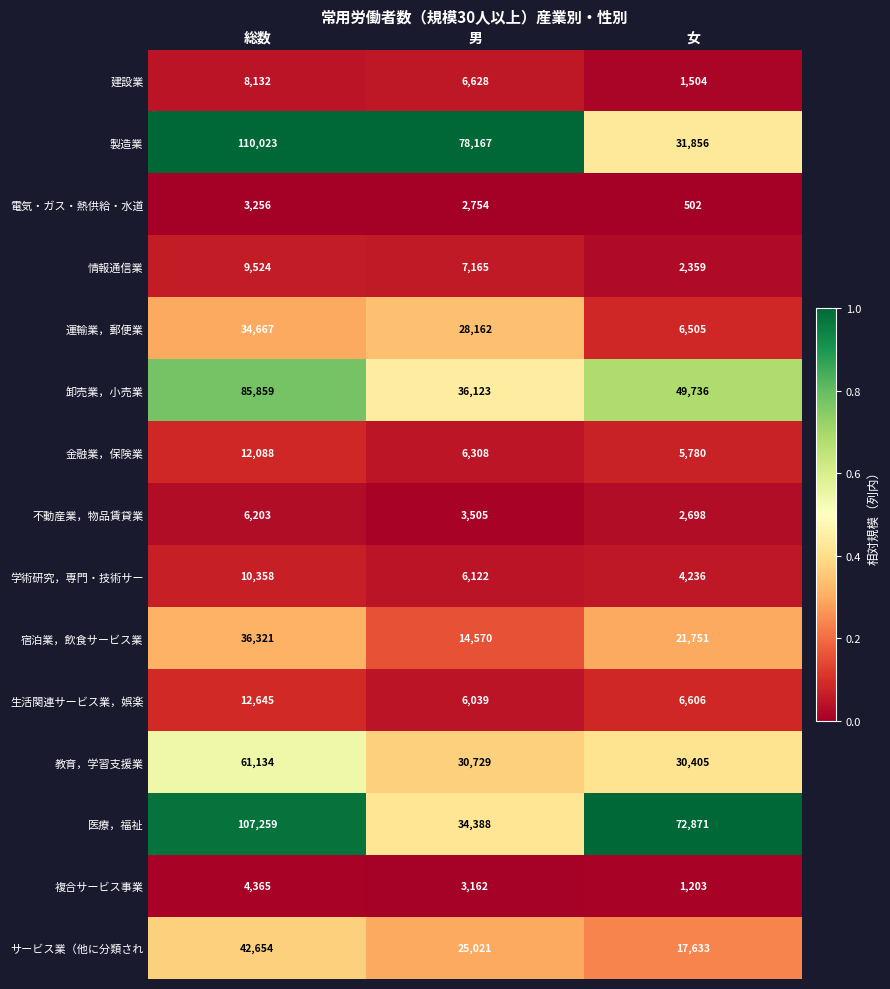

Between 総数 and 男, which series saw the biggest shift?

医療，福祉